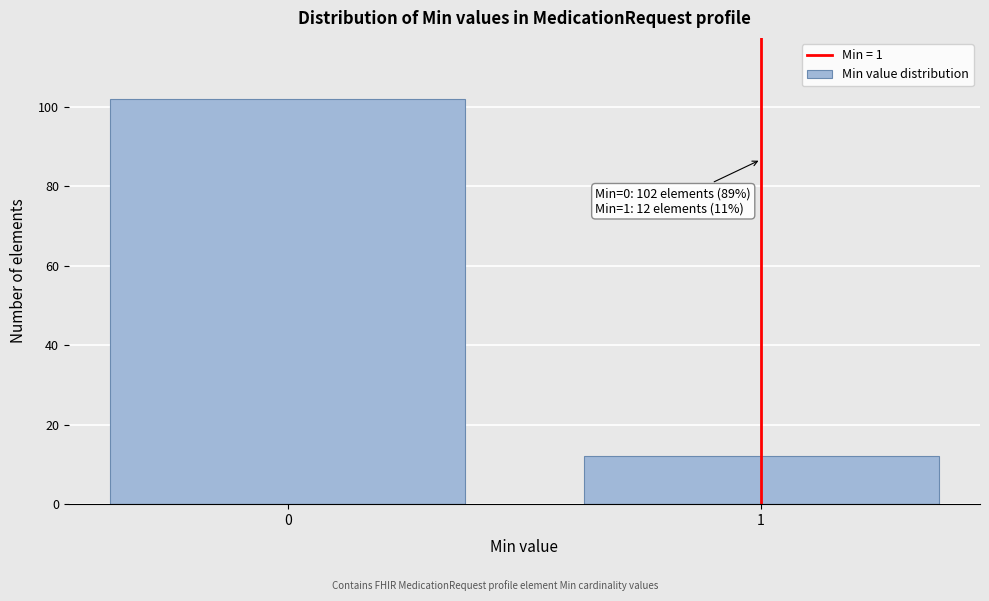

Reading left to right, what are all the values shown in this chart?

0=102	1=12